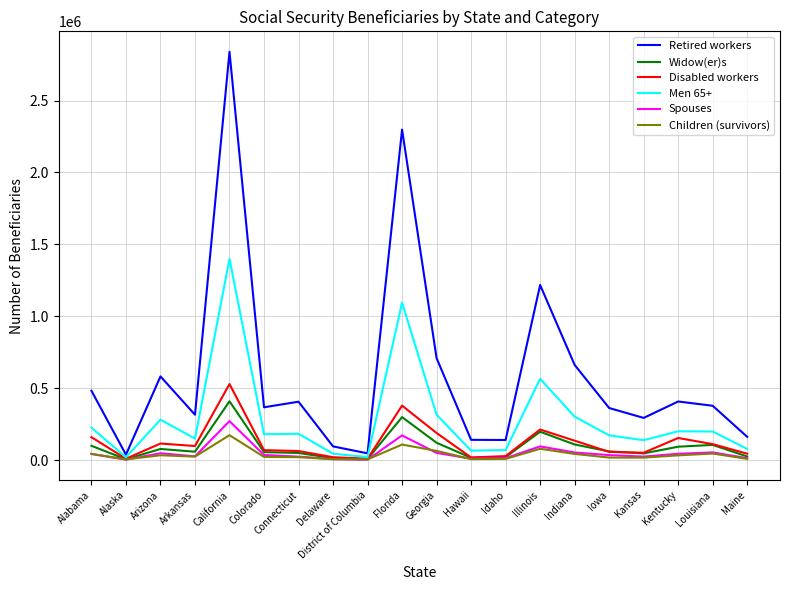

Read the Disabled workers value at Alabama, to the nearest 100.

158800